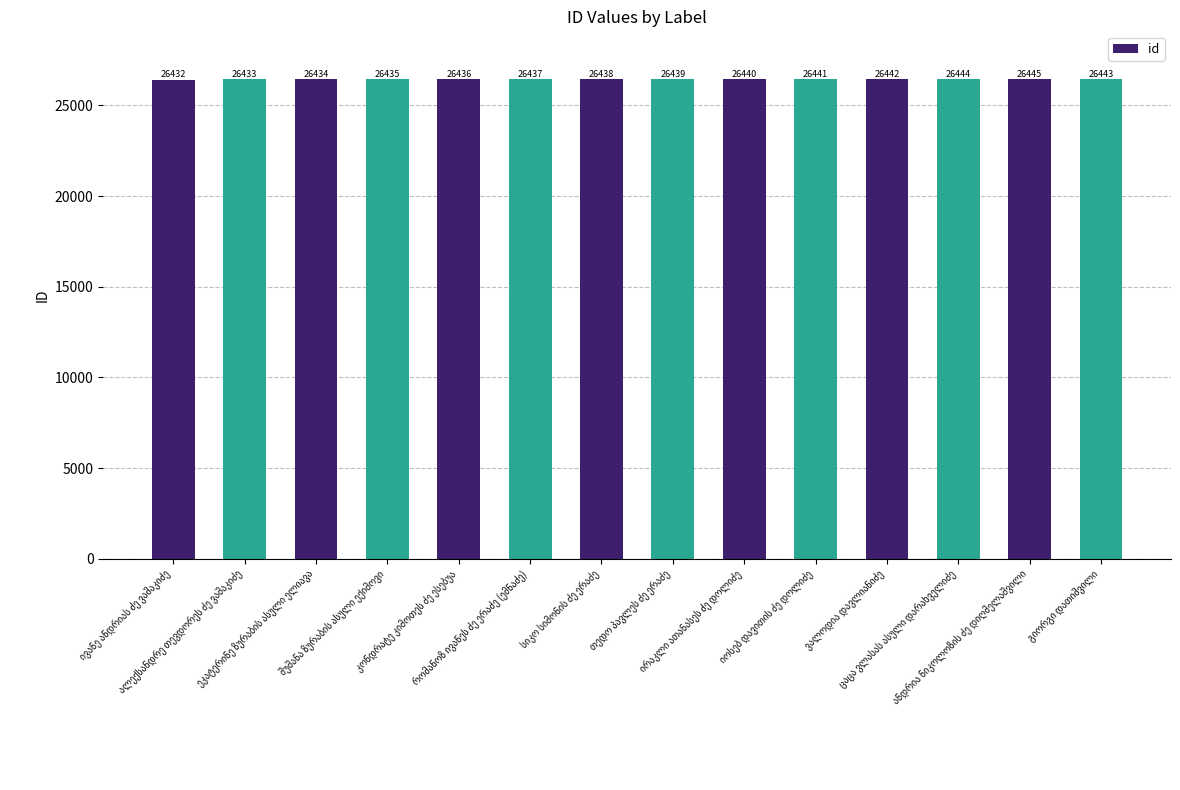

What is the sum of all values?

370139